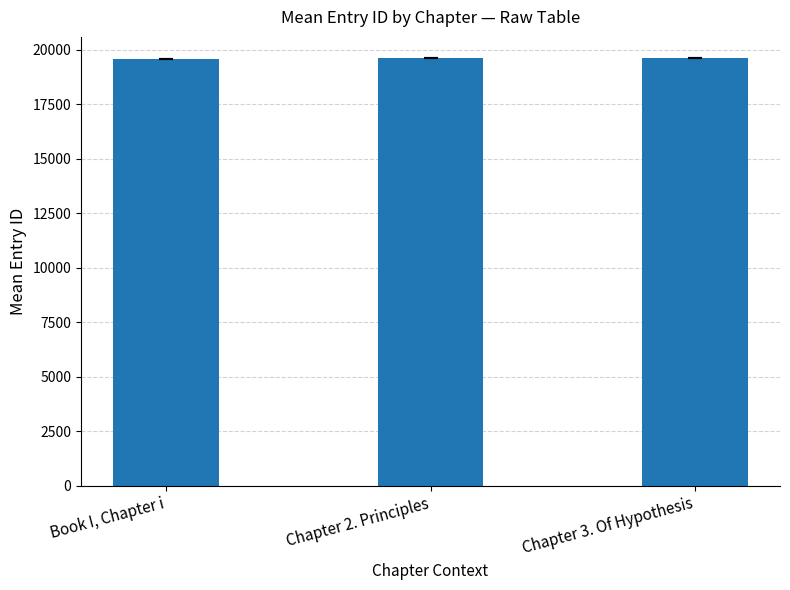

Approximately how many times larger is the value at Chapter 2. Principles compared to Chapter 3. Of Hypothesis?

1.0